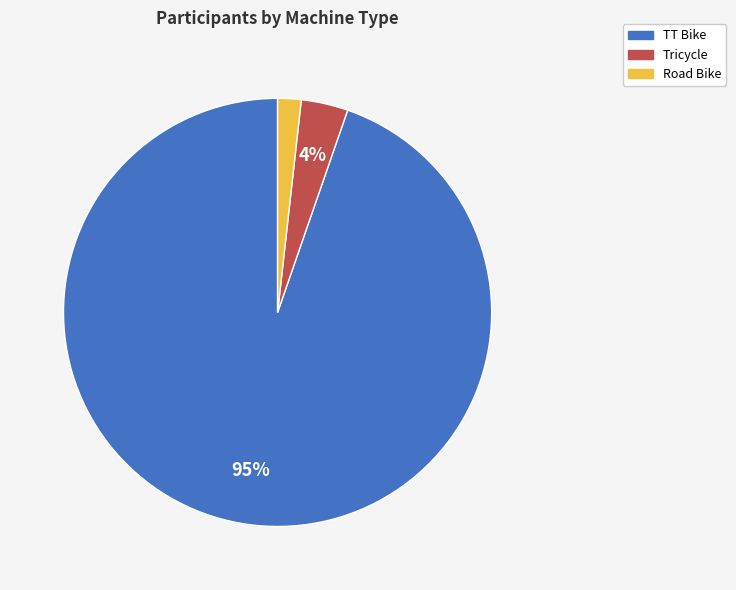

Count the number of slices in the pie.

3